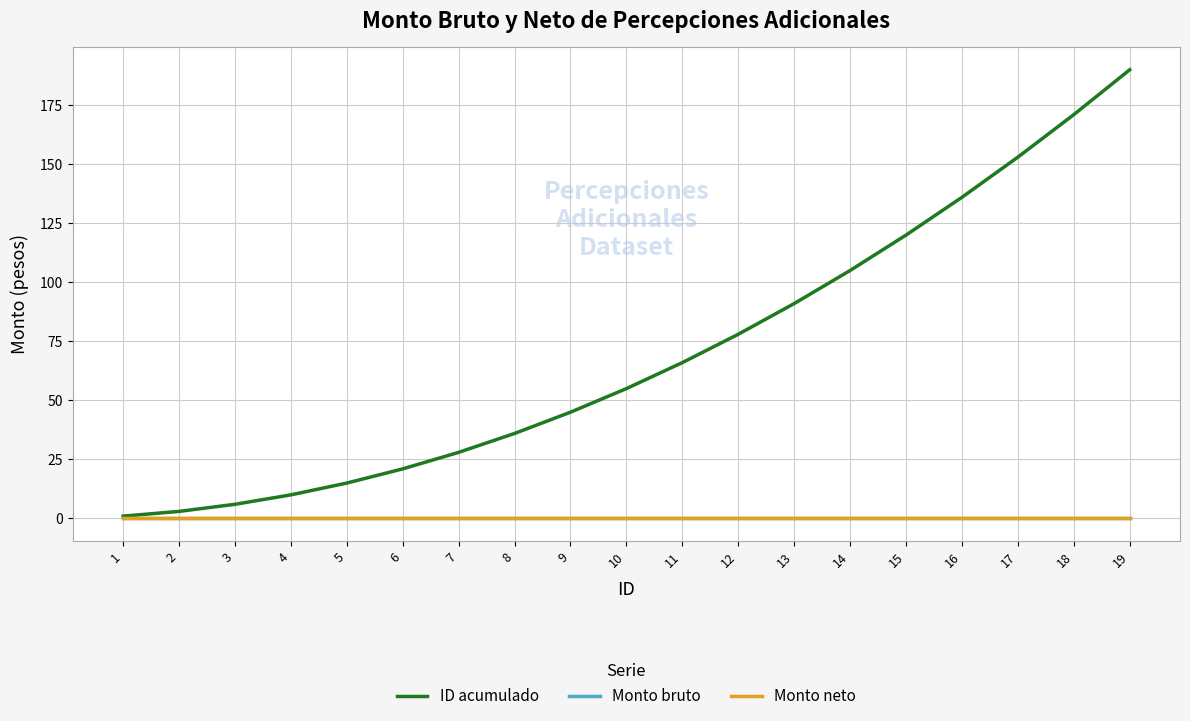

What is the difference between the highest and lowest values at 4?

10